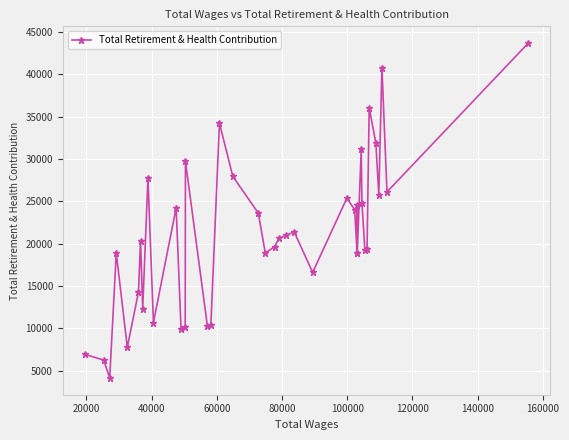

What is the smallest value displayed?

4125